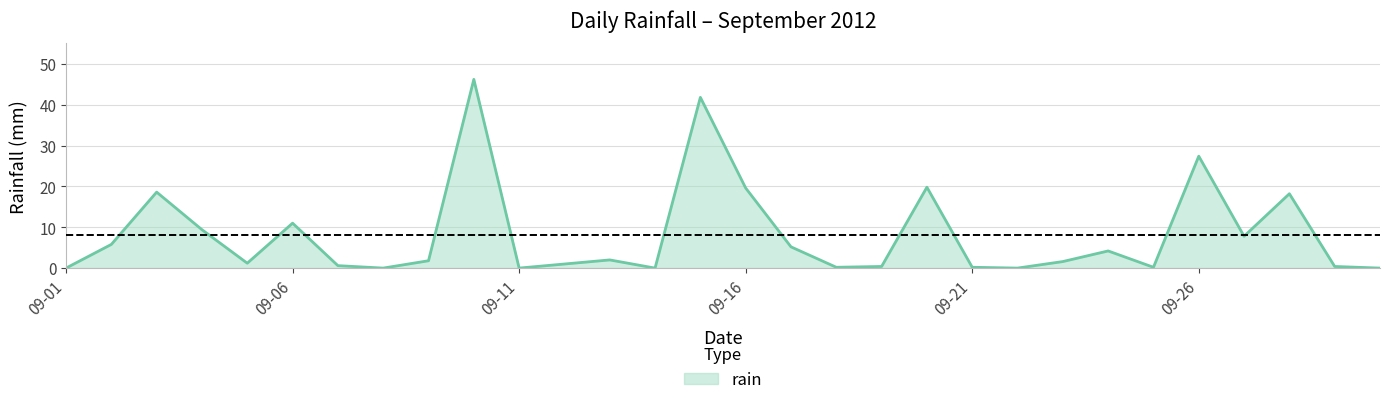

What is the difference between the maximum and minimum values?

46.2